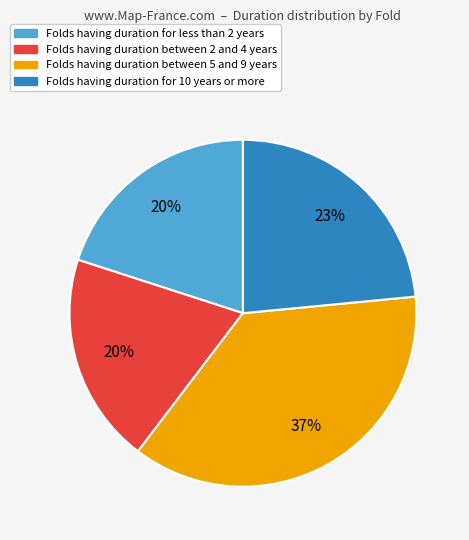

Does any single category account for the majority?

No